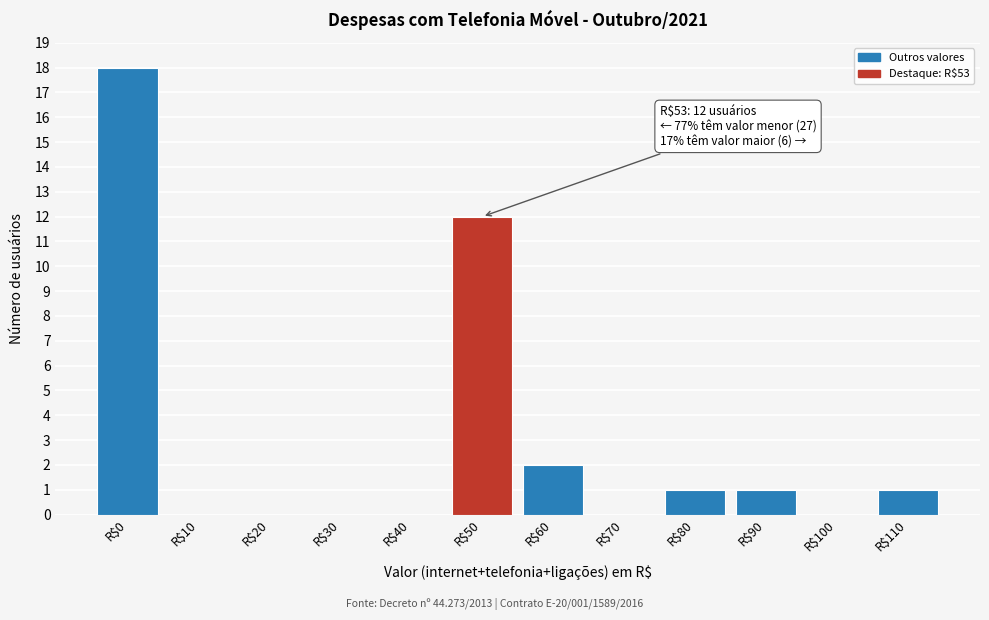

The value at R$90 is 1. True or false?

True